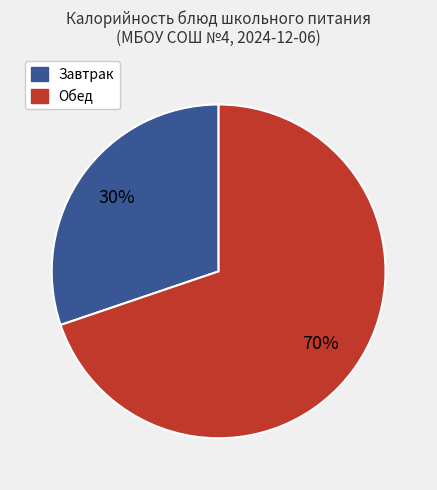

Is there a majority slice in this chart?

Yes